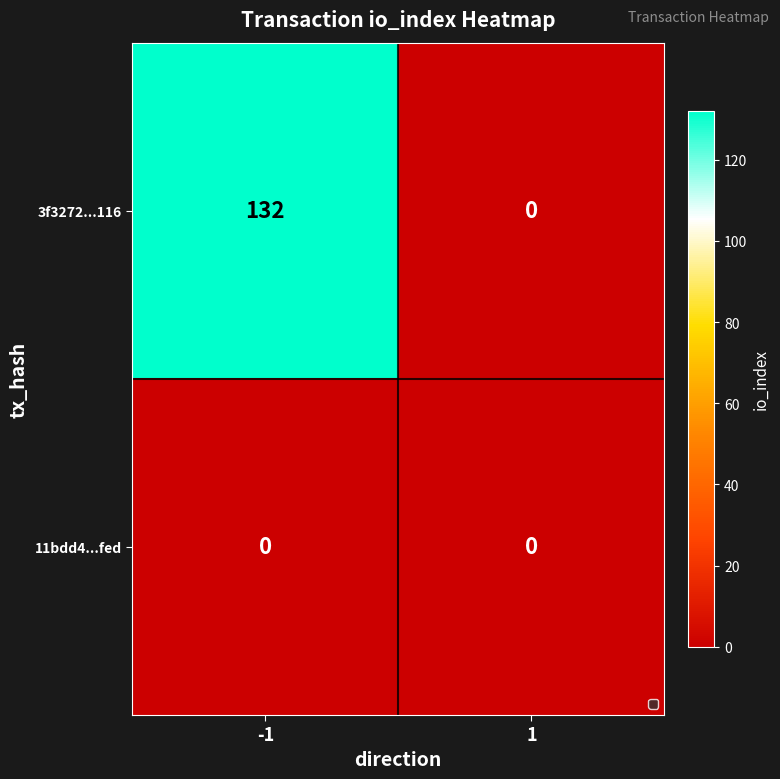

What is the difference between the maximum and minimum values in the 3f3272...116 series?

132